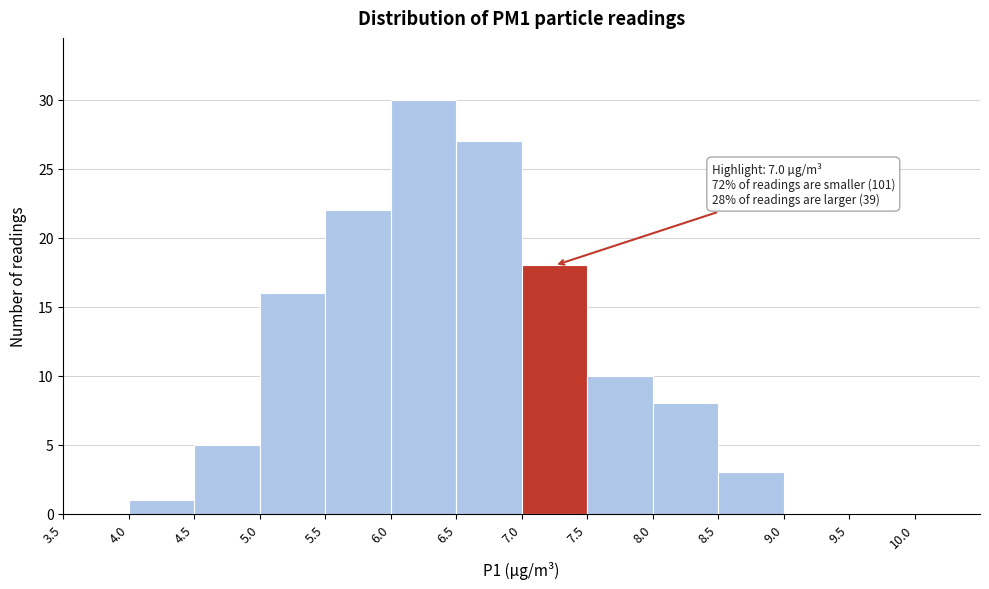

Which range on the x-axis has the tallest bar?

6.0 to 6.5